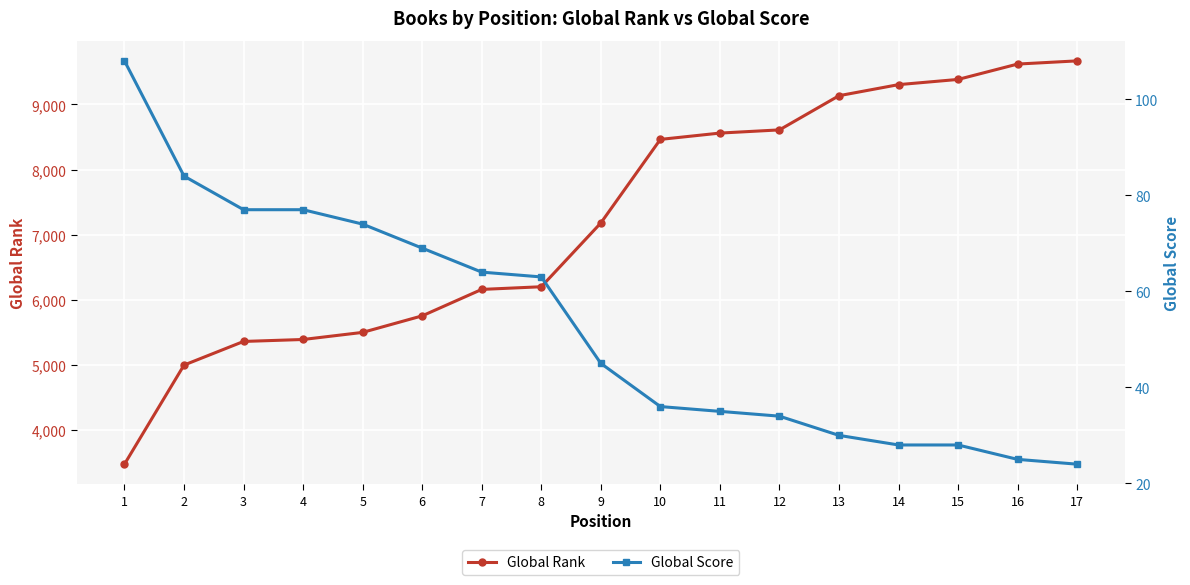

How many data points in Global Rank are above 7179?

8